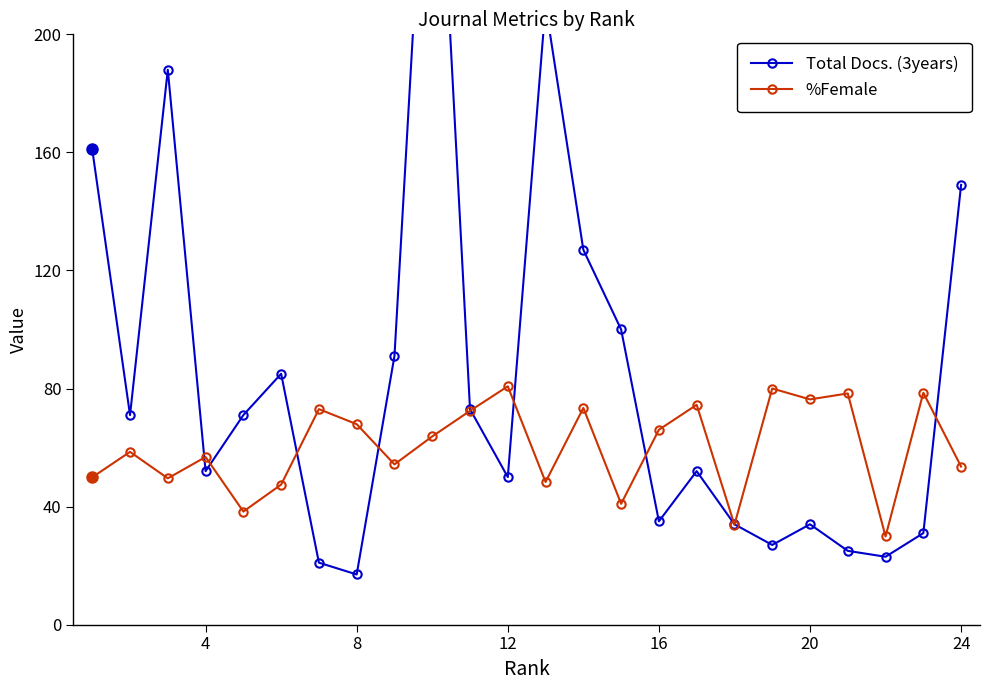

What is the minimum value shown in the chart?

17.0